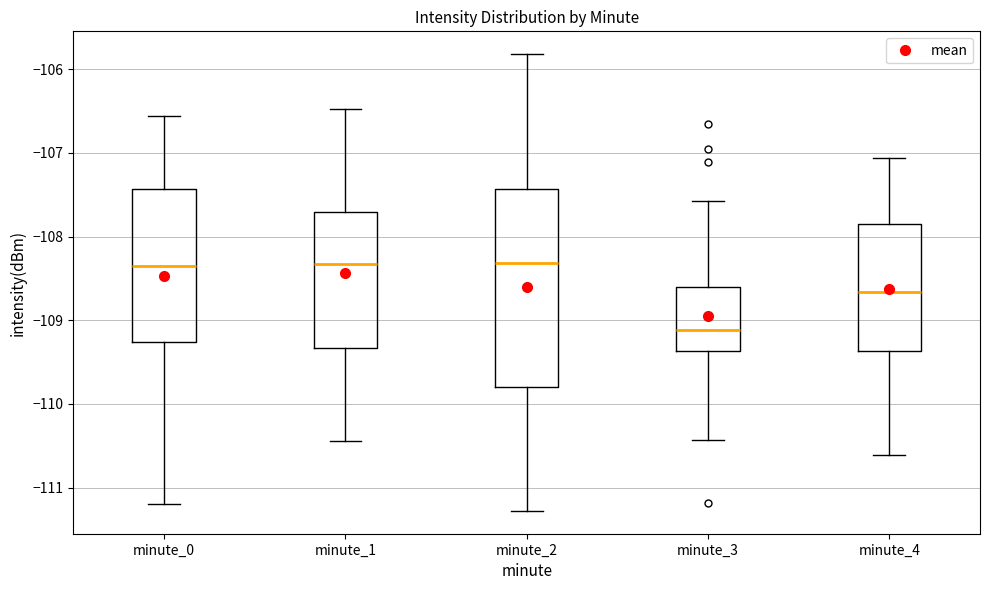

Where is the lower edge of the box for minute_3 on the y-axis? The values are not printed on the chart, so give them approximately, as read against the axis.

-109.4